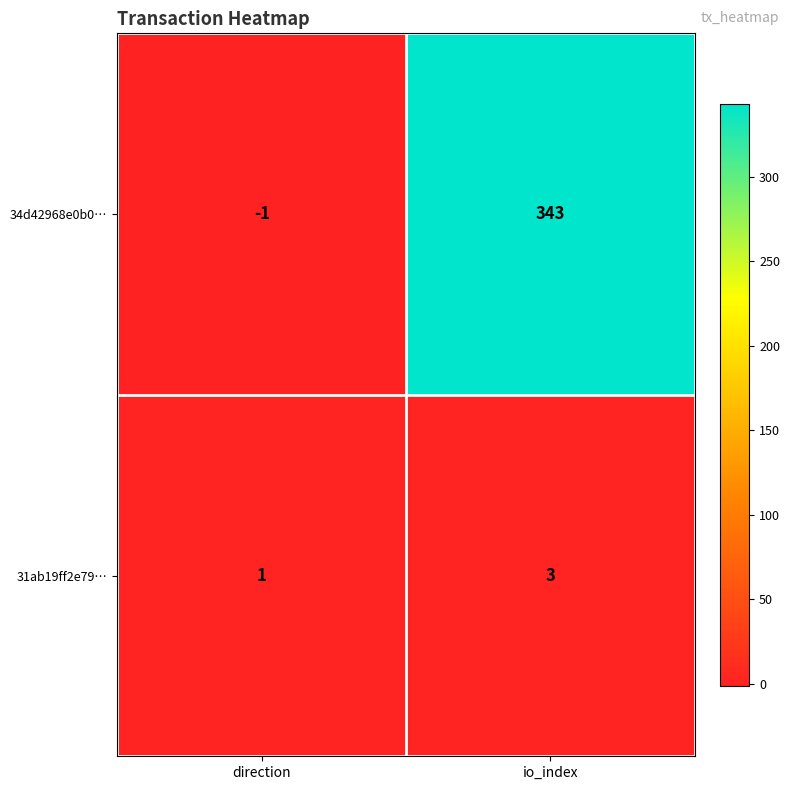

Reading right to left, list all the values displayed in this chart.

34d42968e0b0…: 343	-1
31ab19ff2e79…: 3	1